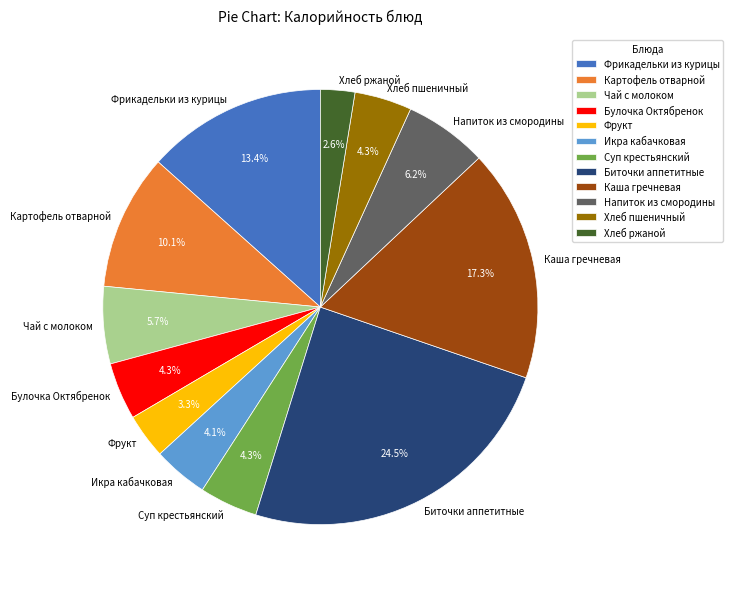

How many slices are in this pie chart?

12